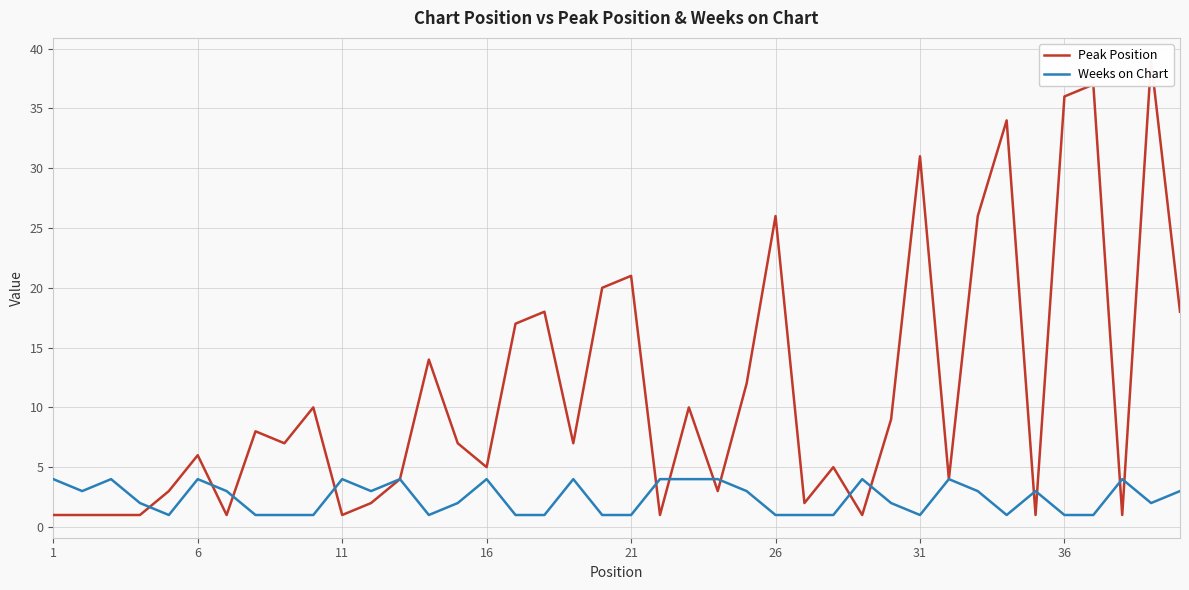

At how many categories does at least one series exceed 4?

24